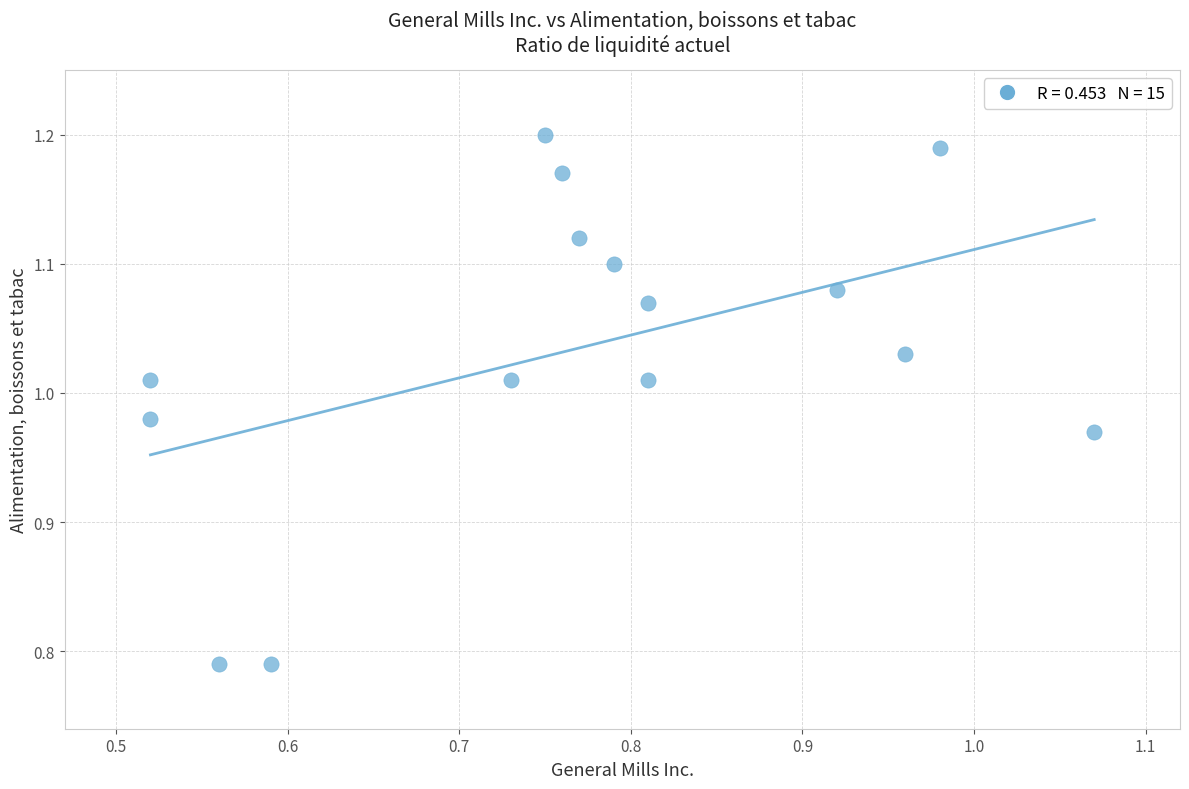

What is the range of Y values (max minus min)?

0.4